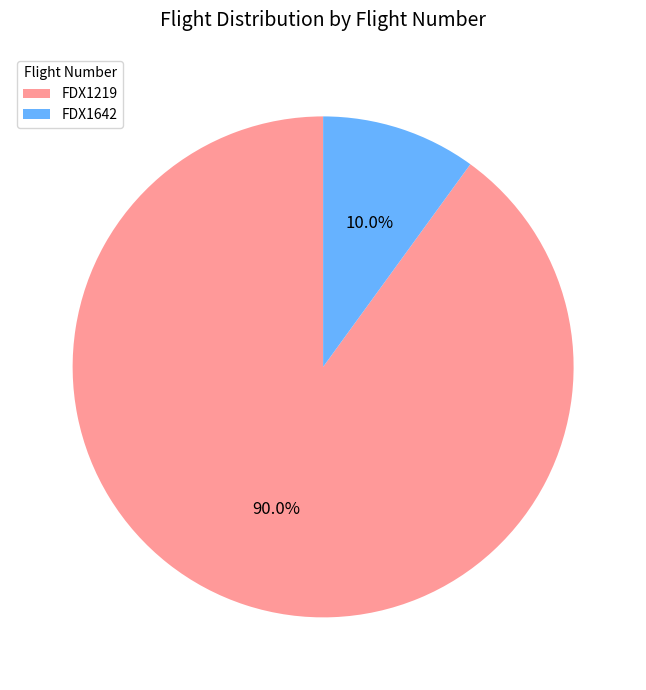

How many segments does this pie chart have?

2